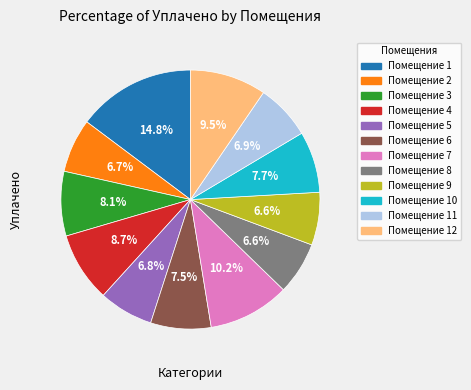

Does any single category account for the majority?

No